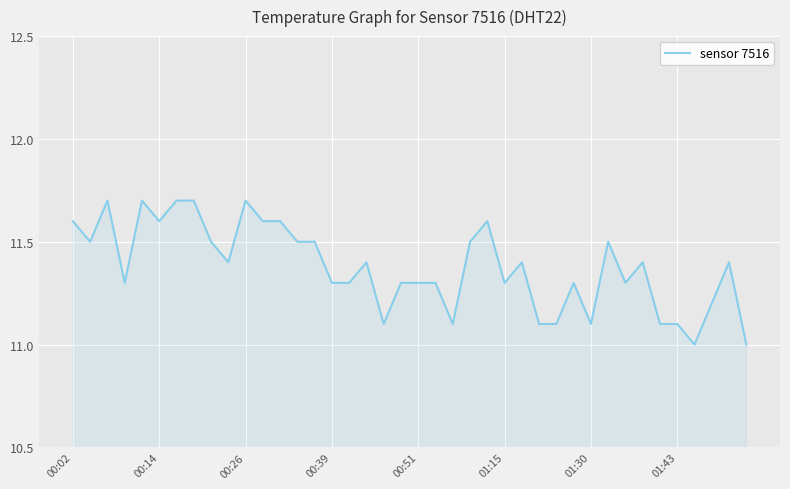

What is the greatest value displayed?

11.7